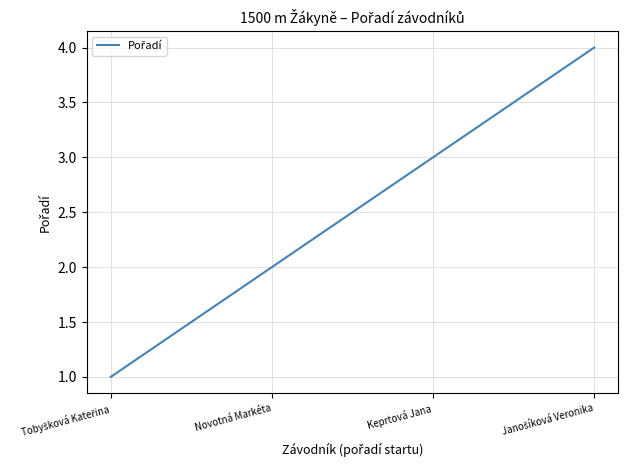

What is the greatest value displayed?

4